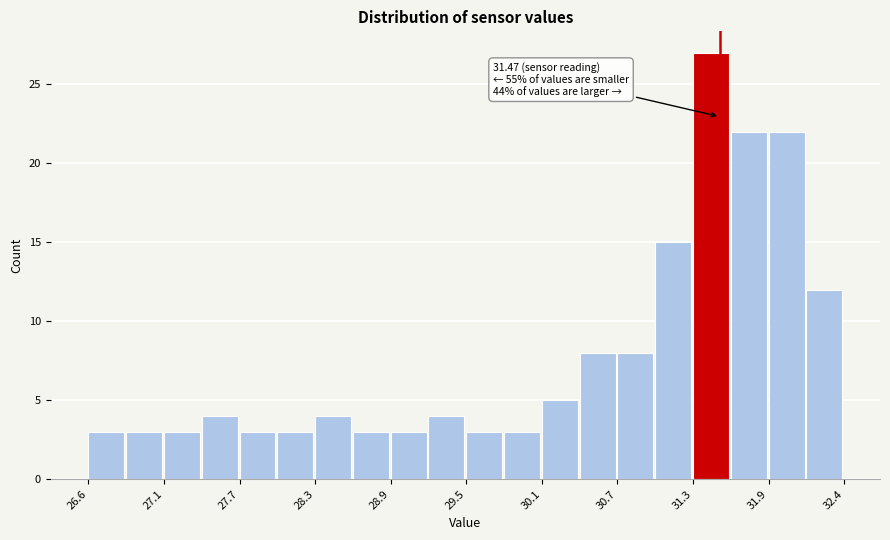

Around what value on the x-axis is the tallest bar? Give the approximate position of its centre, as read against the axis.

31.4